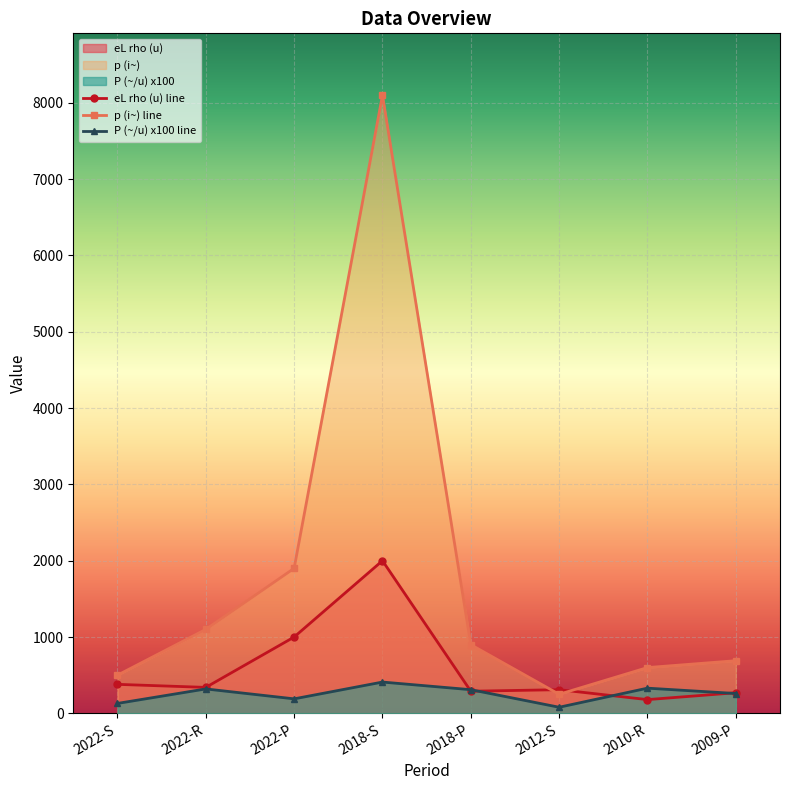

Reading left to right, extract all data points from this chart.

eL rho (u) line: 380.0	340.0	1000.0	2000.0	290.0	310.0	180.0	270.0
p (i~) line: 500.0	1100.0	1900.0	8100.0	900.0	250.0	600.0	690.0
P (~/u) x100 line: 130.0	320.0	190.0	410.0	310.0	80.0	330.0	260.0